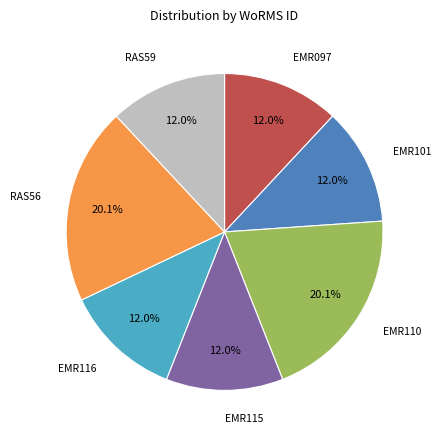

How many segments does this pie chart have?

7